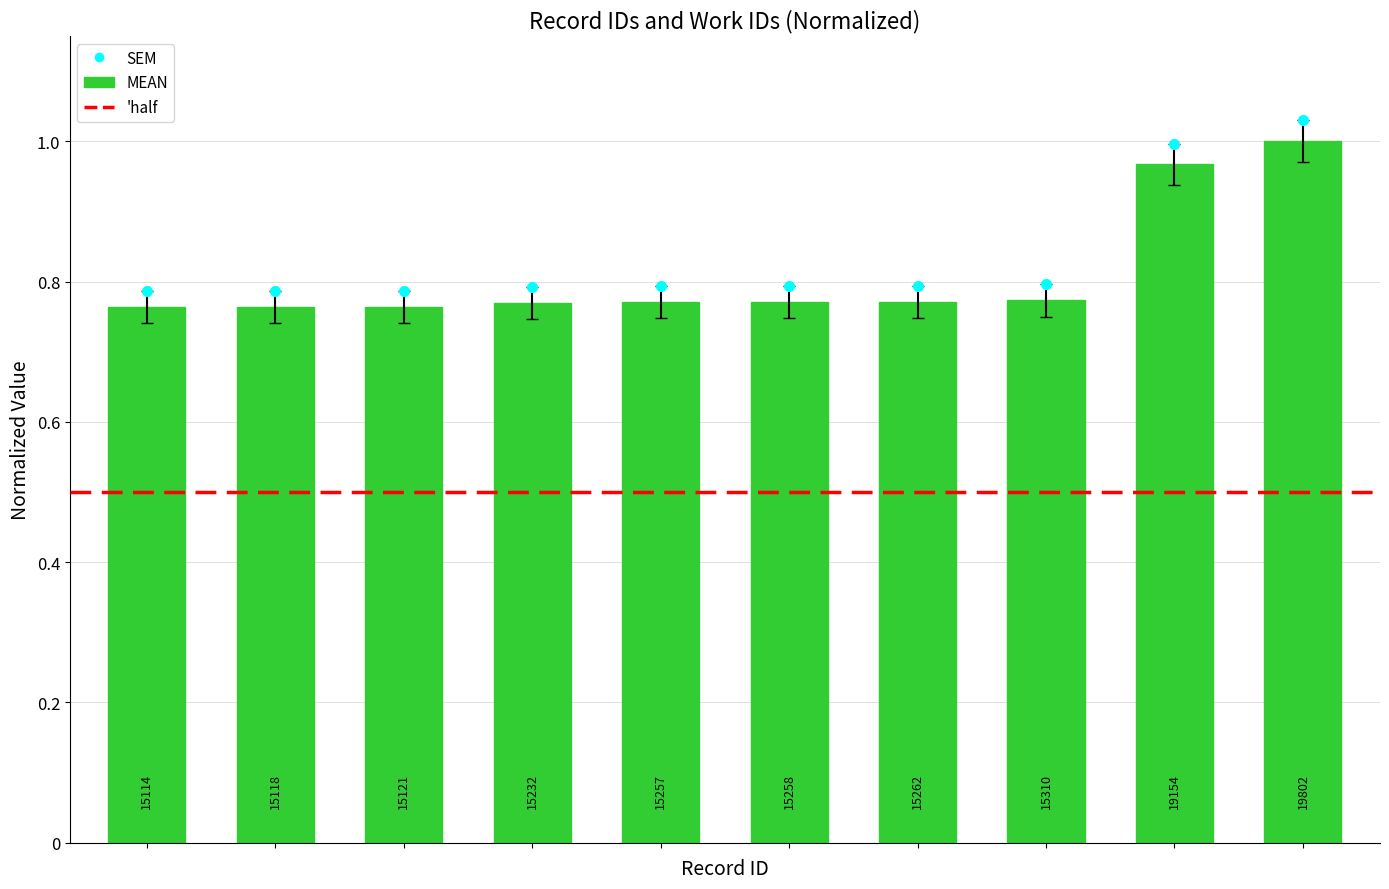

Rank the categories by value from highest to lowest.

19802, 19154, 15310, 15262, 15258, 15257, 15232, 15121, 15118, 15114